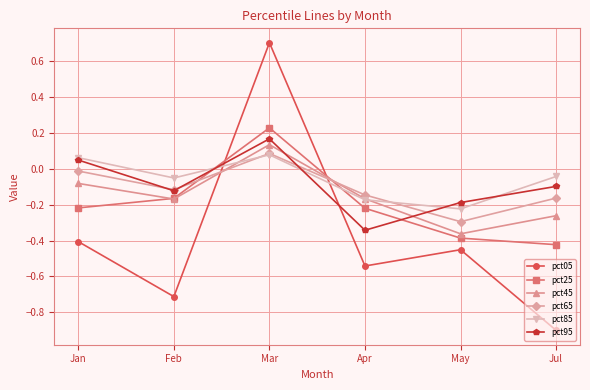

Does the chart display data point markers on the line(s)?

Yes